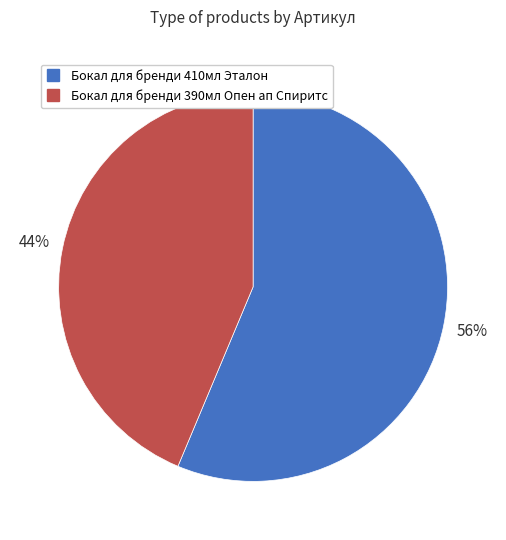

To the nearest percent, what is the average slice percentage?

50%